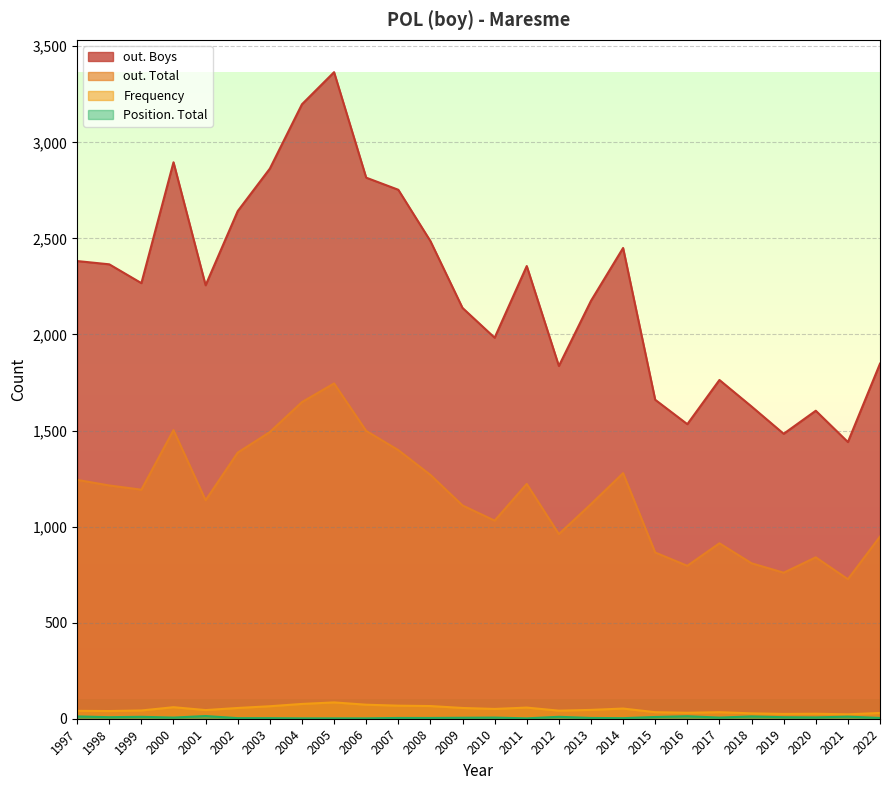

True or false: out. Total and Position. Total intersect in this chart.

False